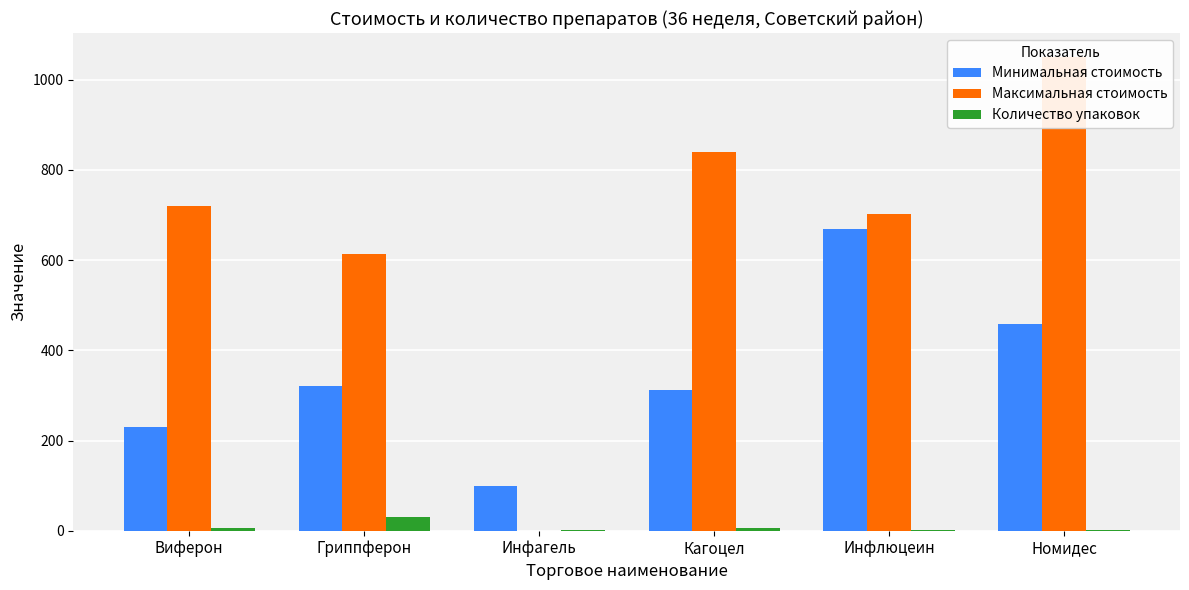

What is the label of the 6th bar from the left?

Номидес